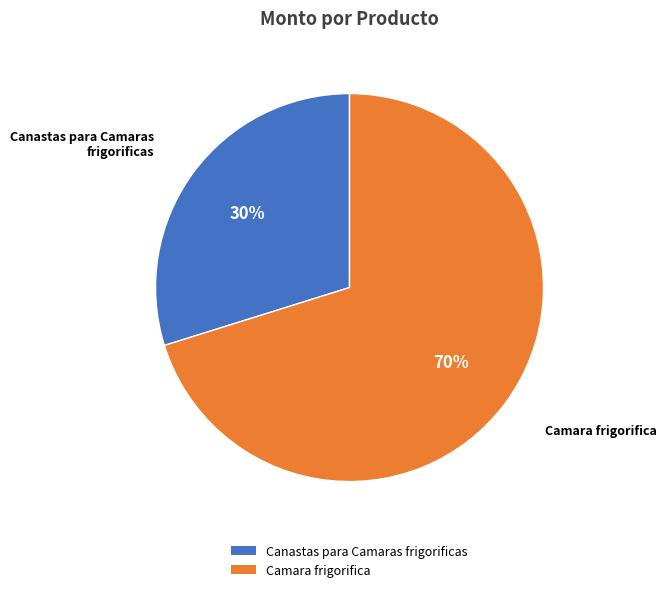

Which slice represents more than half of the pie?

Camara frigorifica